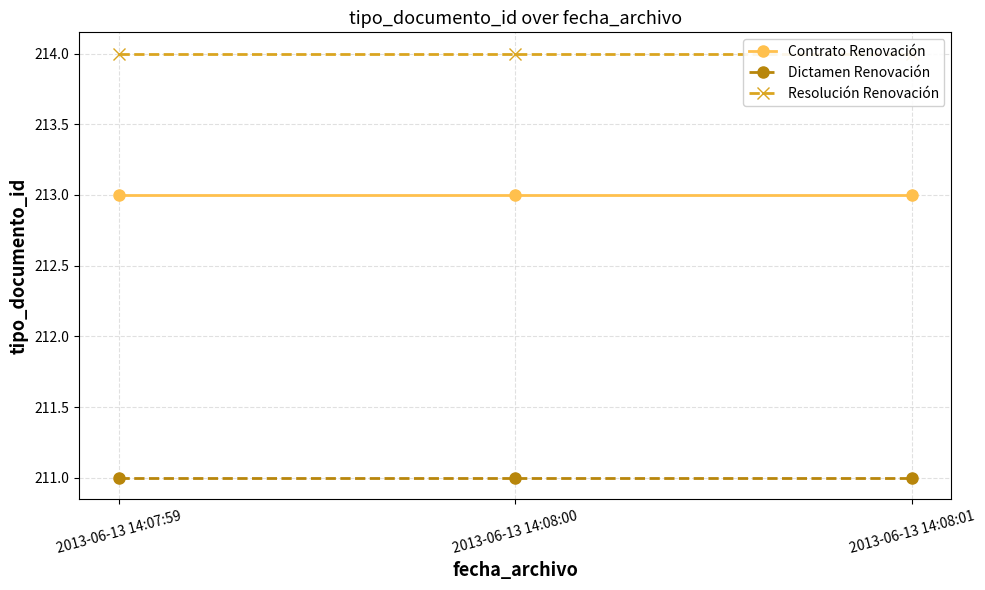

List the labels in order of Dictamen Renovación value, smallest first.

2013-06-13 14:07:59, 2013-06-13 14:08:00, 2013-06-13 14:08:01